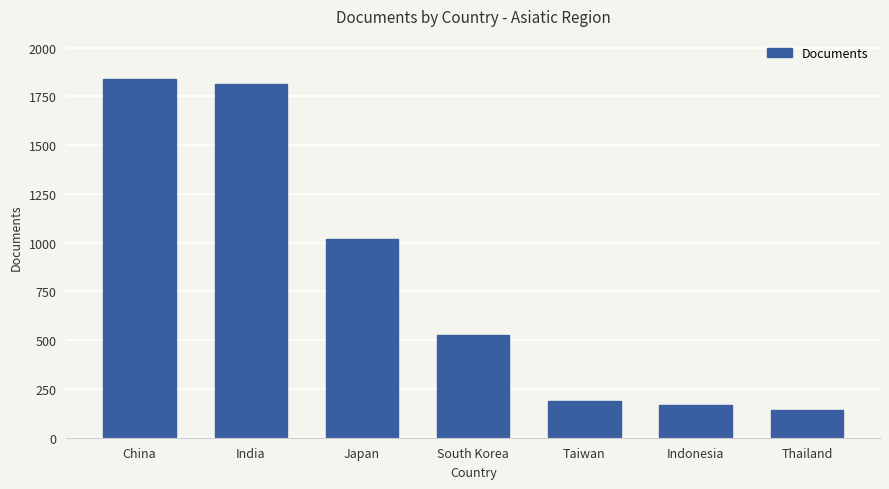

What value does the data have at India, to the nearest 10?

1810